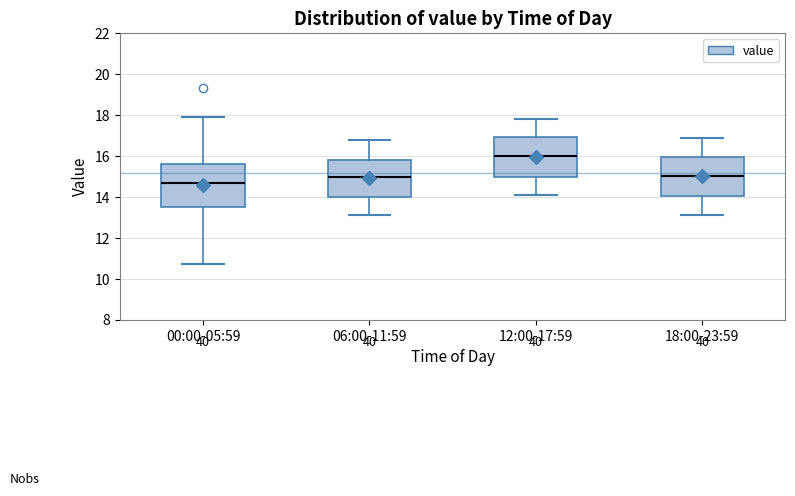

Which box's median line is the highest?

12:00-17:59